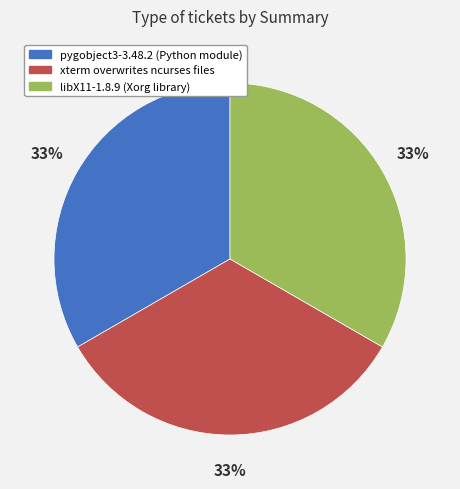

Combined, do xterm overwrites ncurses files and pygobject3-3.48.2 (Python module) account for over 50%?

Yes